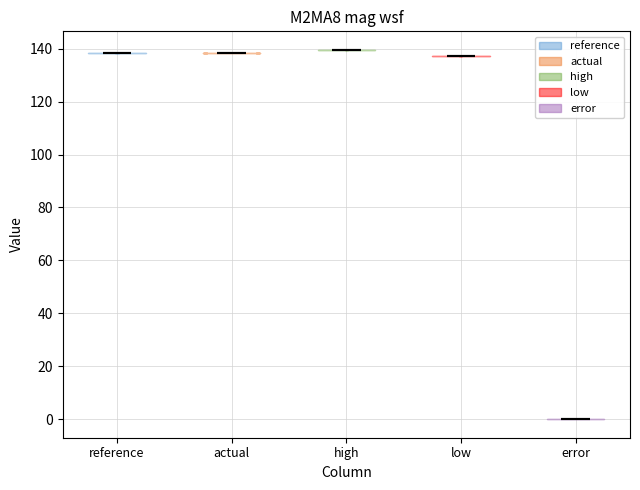

Reading left to right, read every violin against the y-axis: where its median line is, and the lowest and highest points it reaches. The values are not printed on the chart, so give them approximately, as read against the axis.

reference: median line 138, lowest point 138, highest point 138
actual: median line 138, lowest point 138, highest point 138
high: median line 140, lowest point 140, highest point 140
low: median line 138, lowest point 138, highest point 138
error: median line 0, lowest point 0, highest point 0